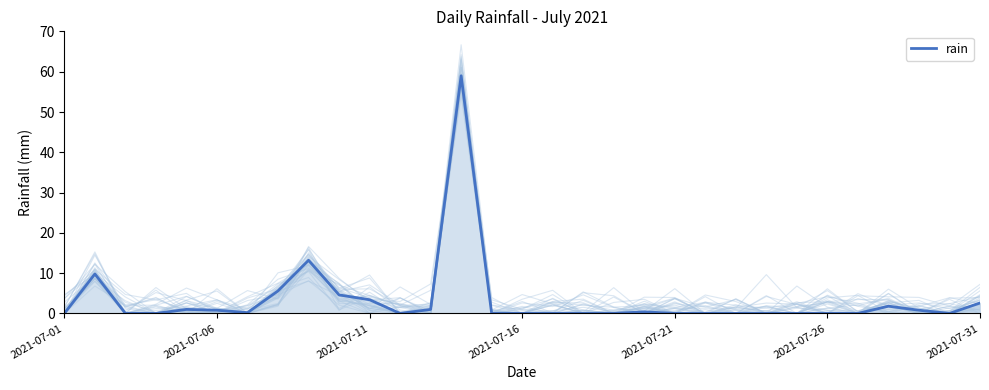

What is the average value?

3.4